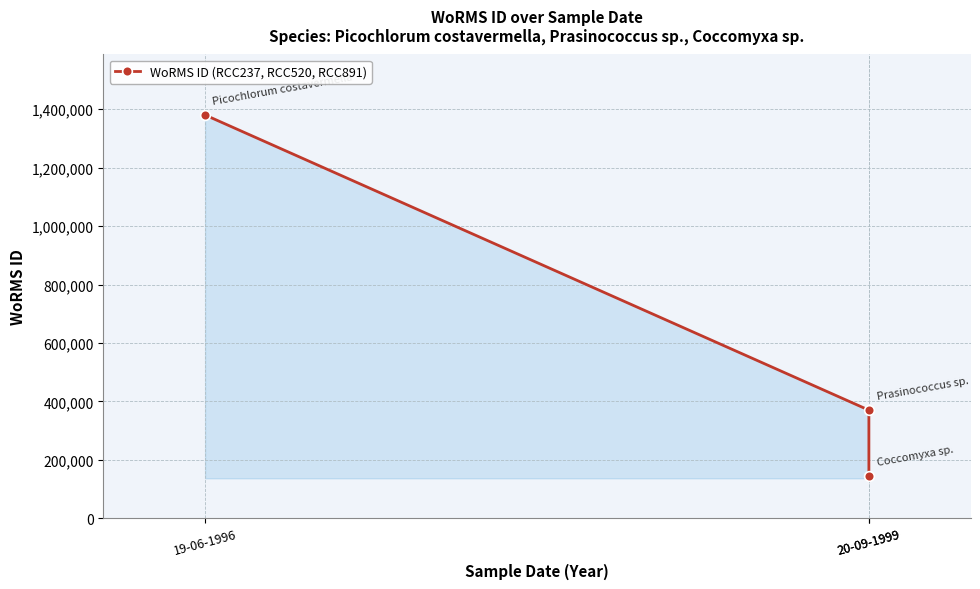

The value at 20-09-1999 is 370097. True or false?

True